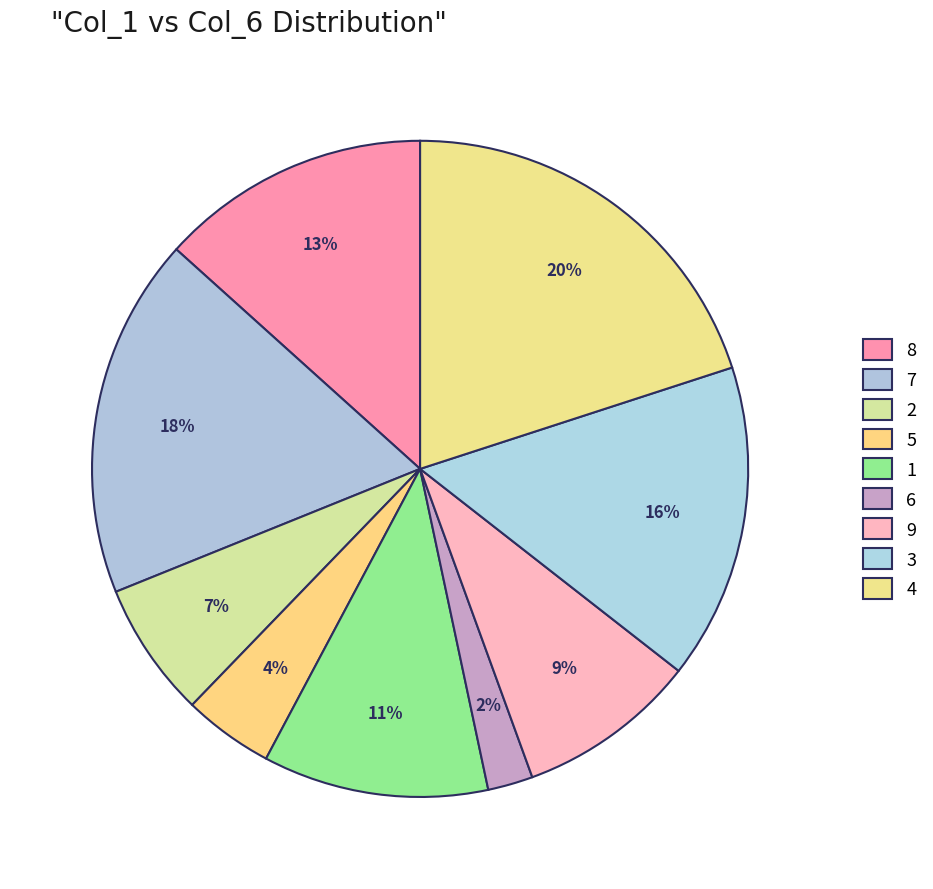

Is 3 the majority of the pie?

No